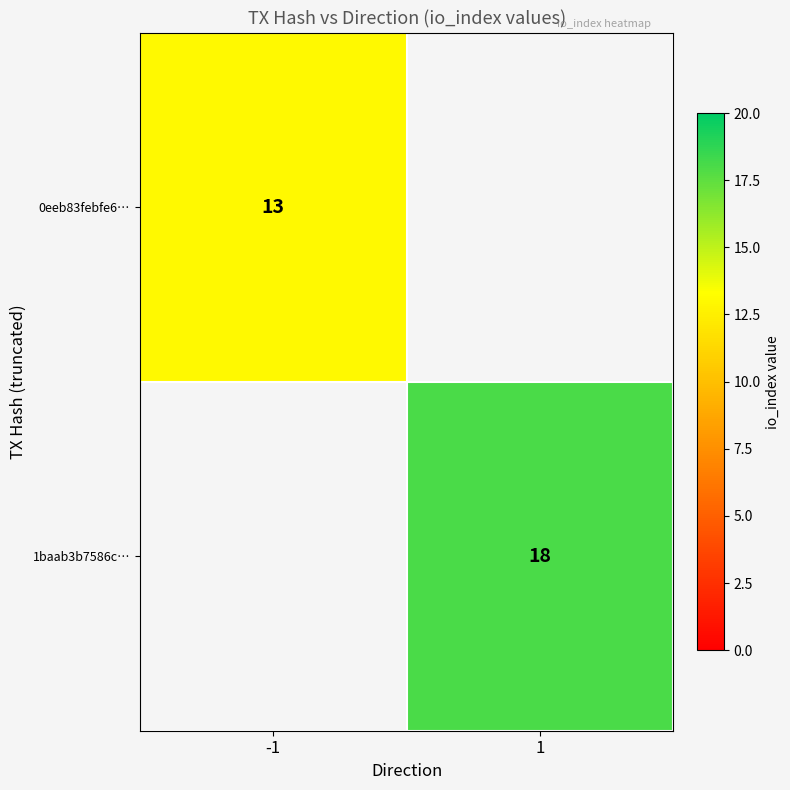

Is it true that 0eeb83febfe6… equals 13 at -1?

True